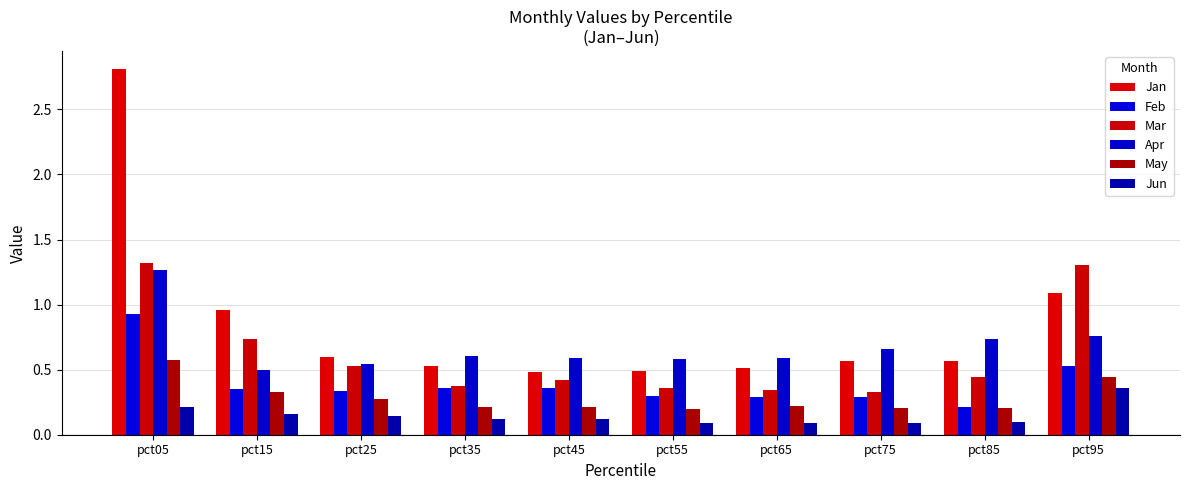

The Apr series shows 0.5 at pct25. True or false?

True